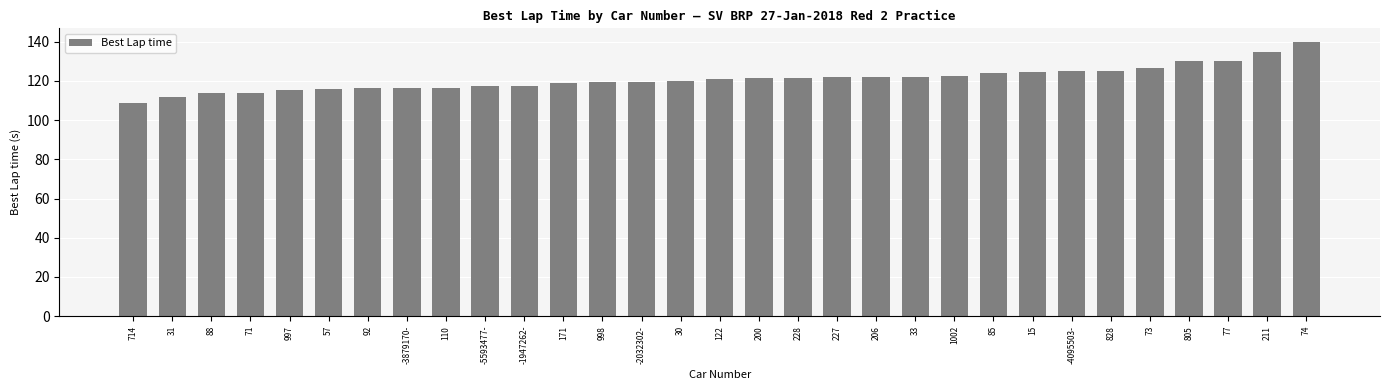

What is the change in value from 15 to 805?

+5.7